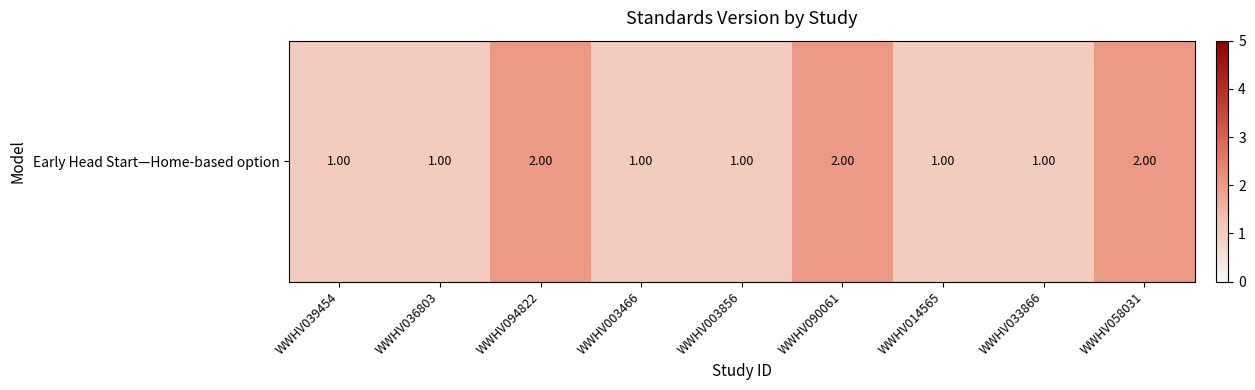

How many distinct data groups are displayed?

1